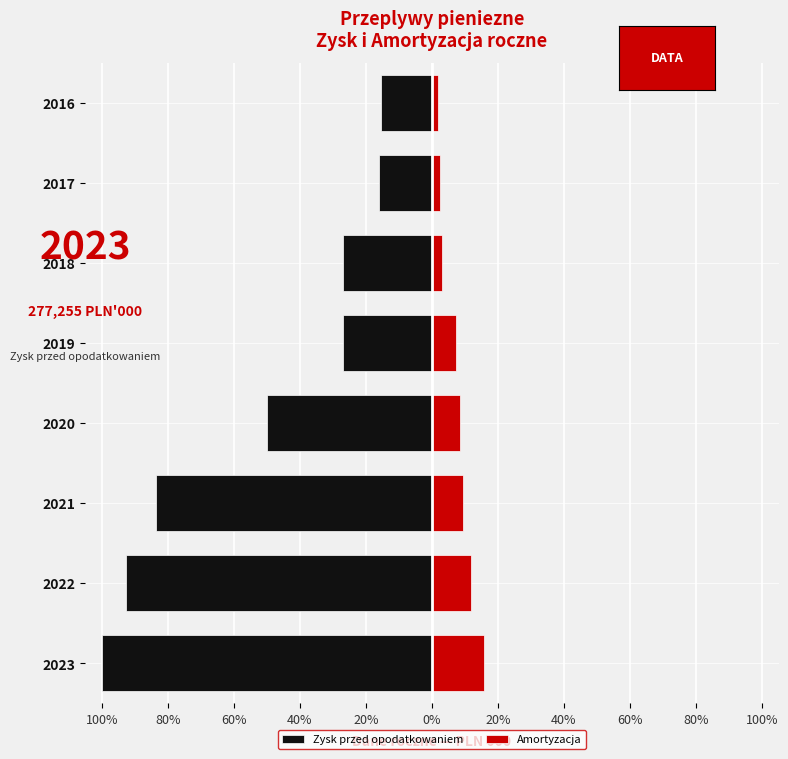

How many values in the Amortyzacja series are below 8?

4